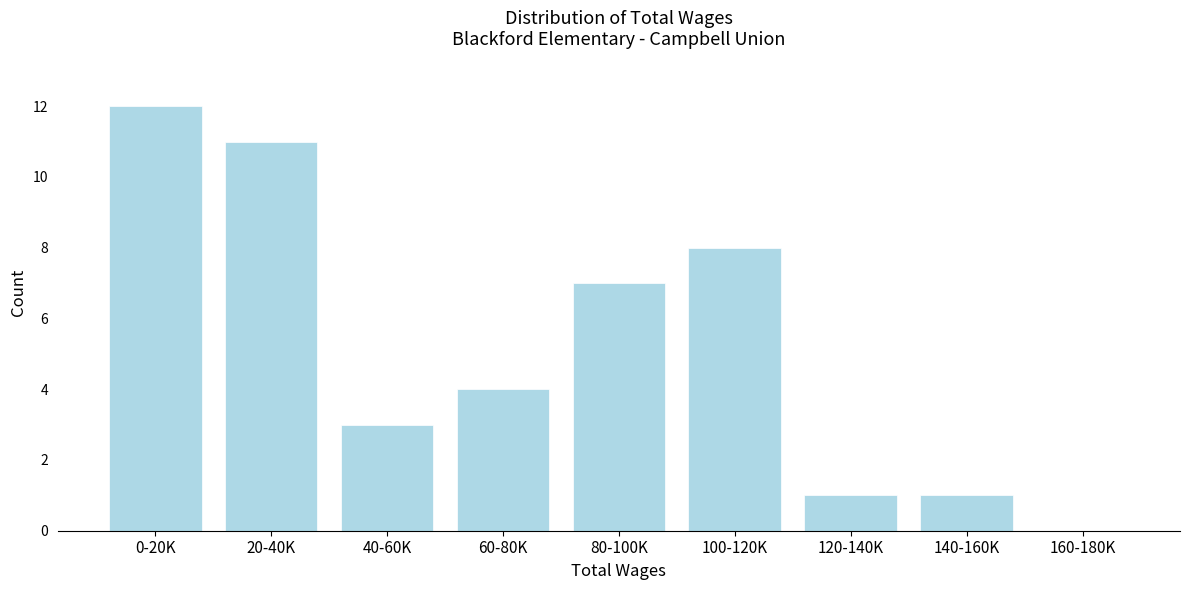

Reading left to right, what are all the values shown in this chart?

0-20K=12	20-40K=11	40-60K=3	60-80K=4	80-100K=7	100-120K=8	120-140K=1	140-160K=1	160-180K=0